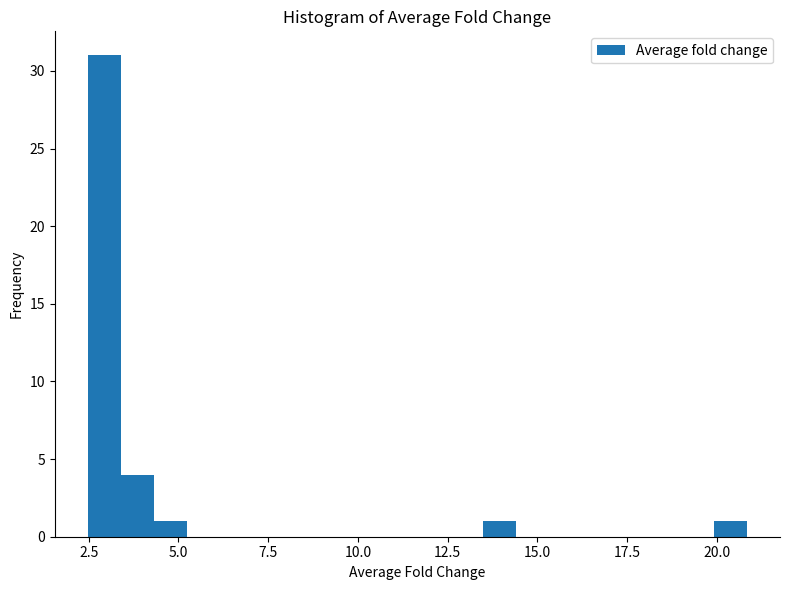

Read against the x-axis, roughly where is the centre of the tallest bar?

3.0